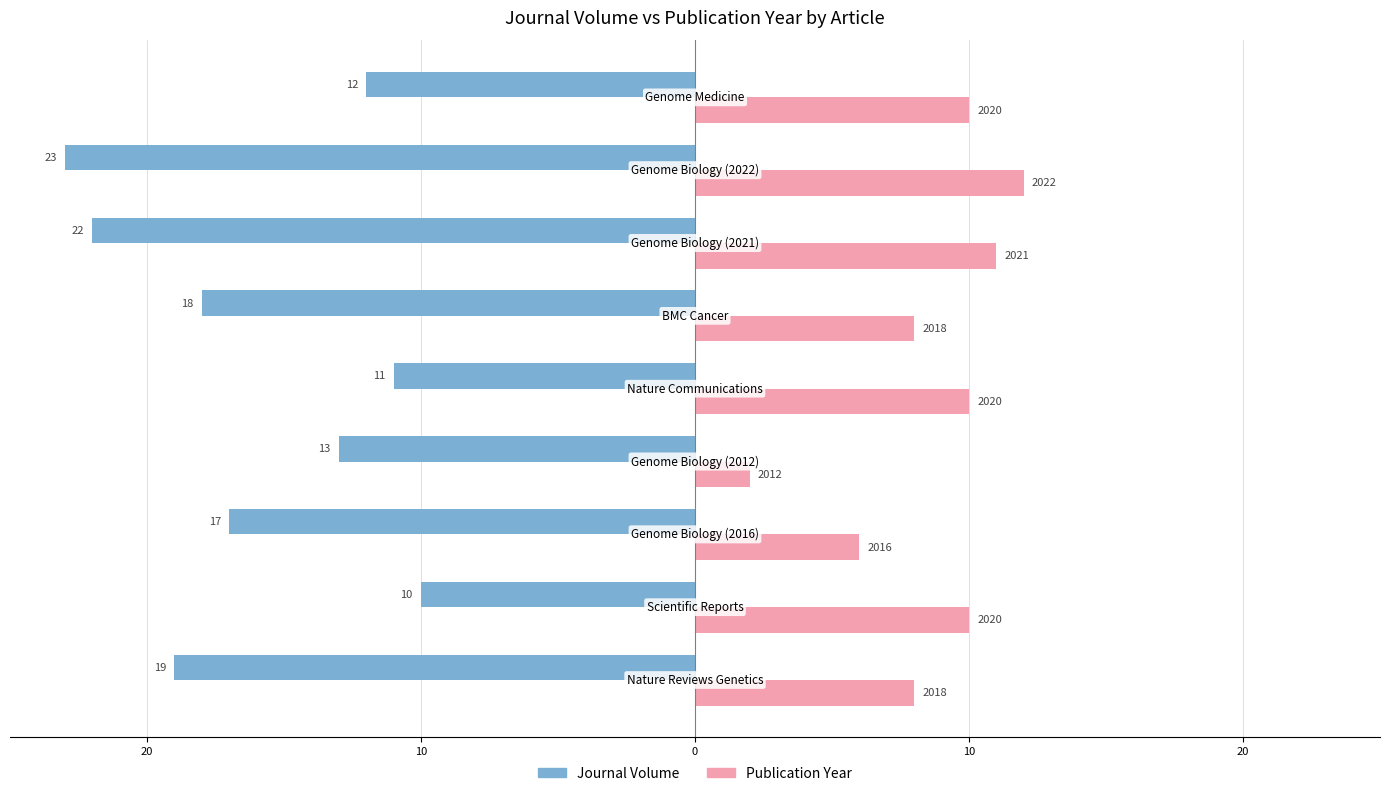

What are all the series names shown in the legend?

Journal Volume, Publication Year